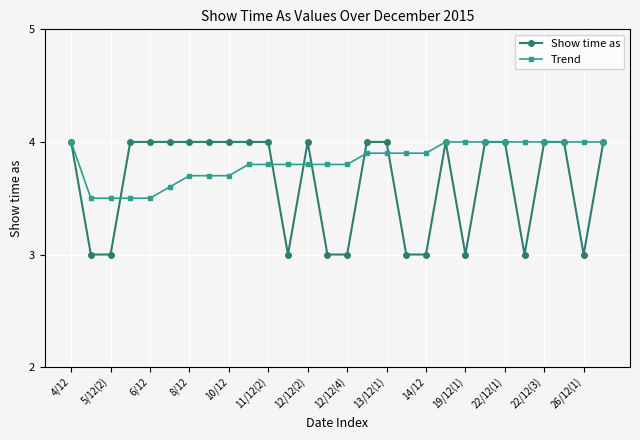

What is the difference between the second highest and minimum values in the Trend series?

0.5